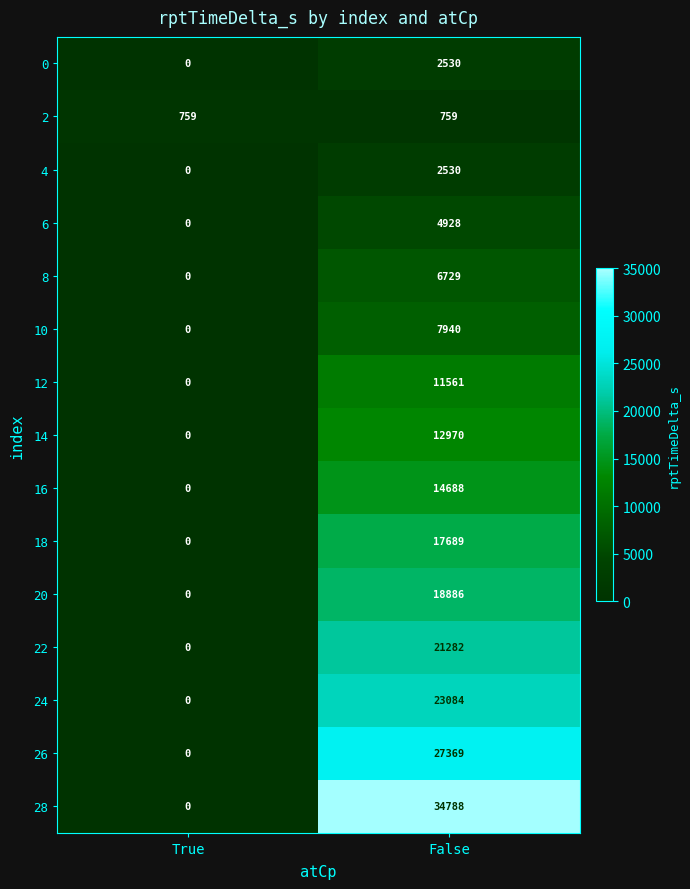

What value does the 28 series have at False?

34788